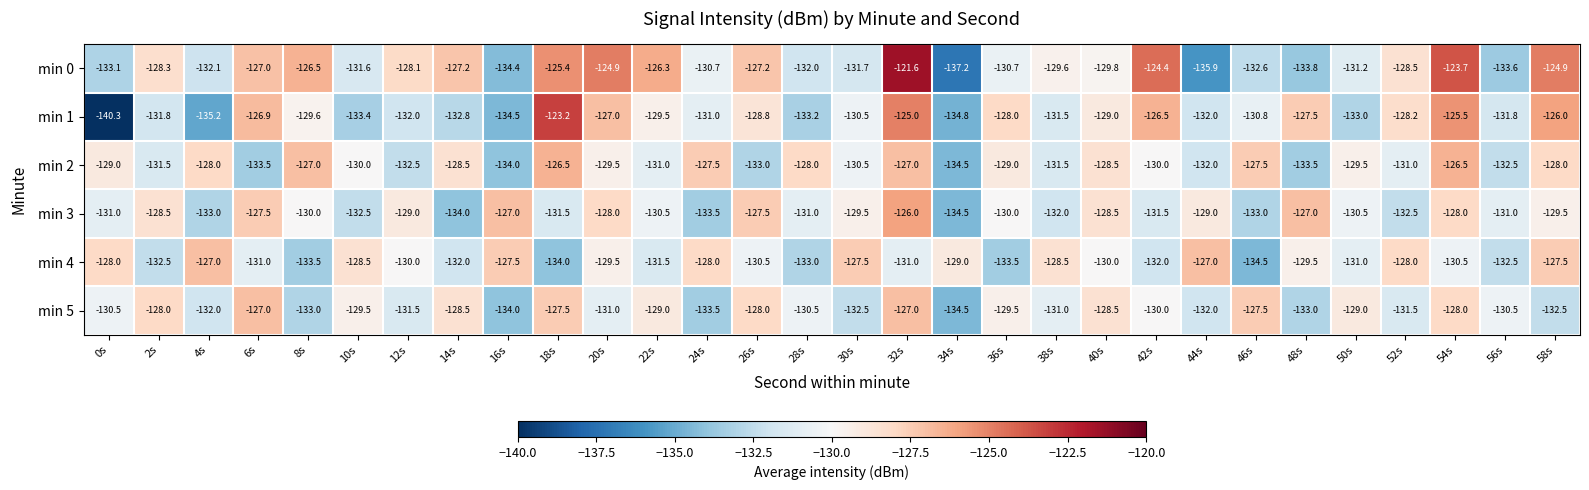

Which series has the widest spread of values?

min 1